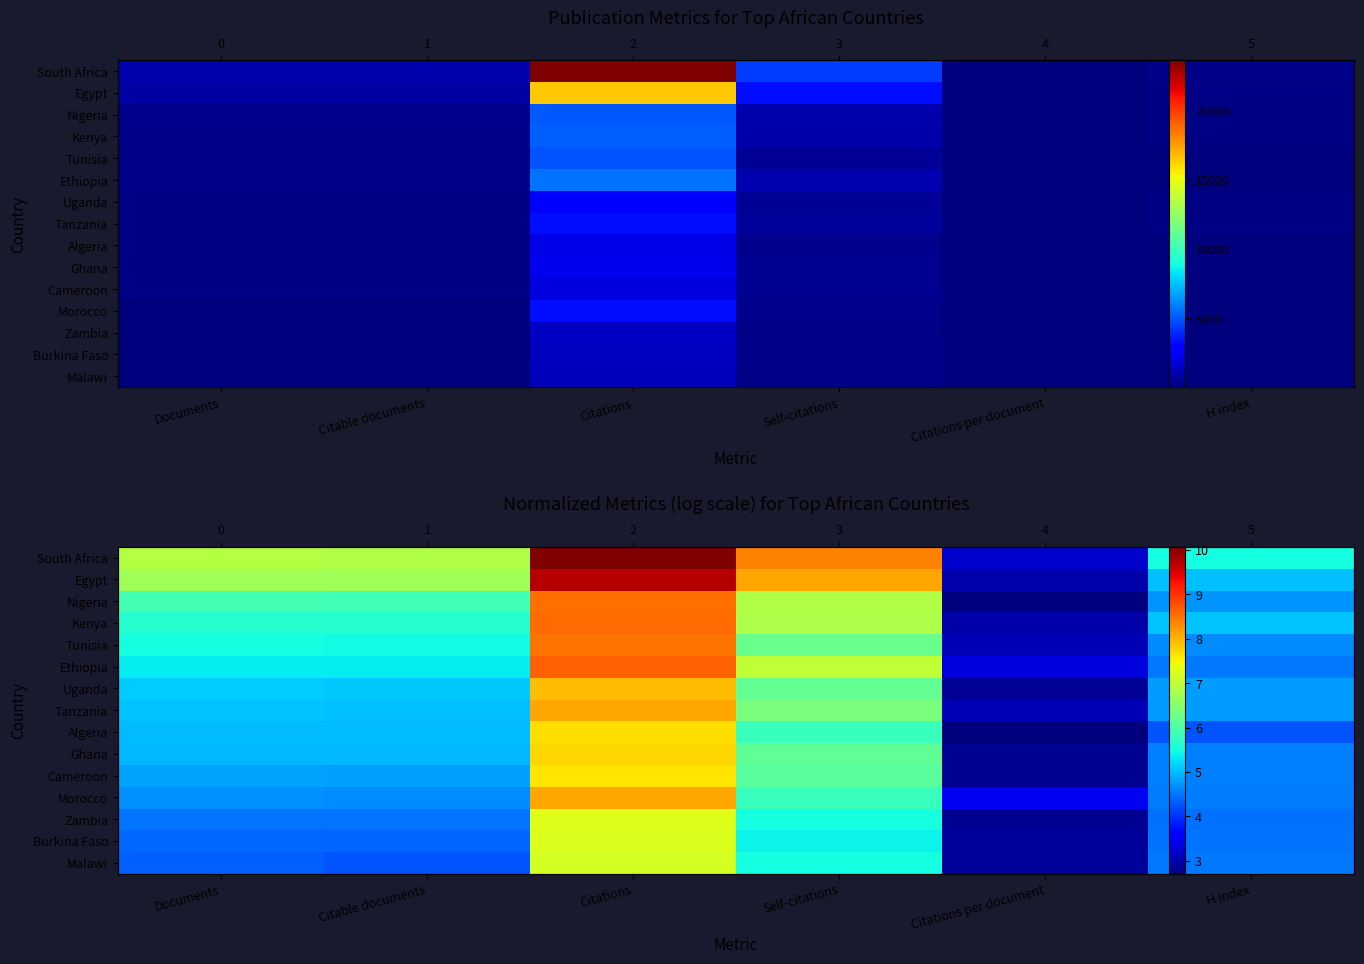

What is the smallest value displayed?

2.7